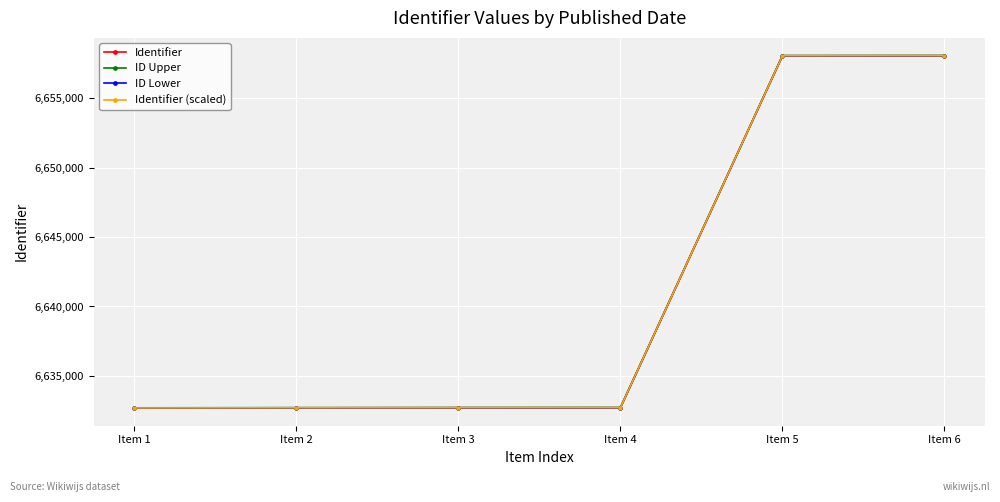

Does the chart have visible grid lines?

Yes